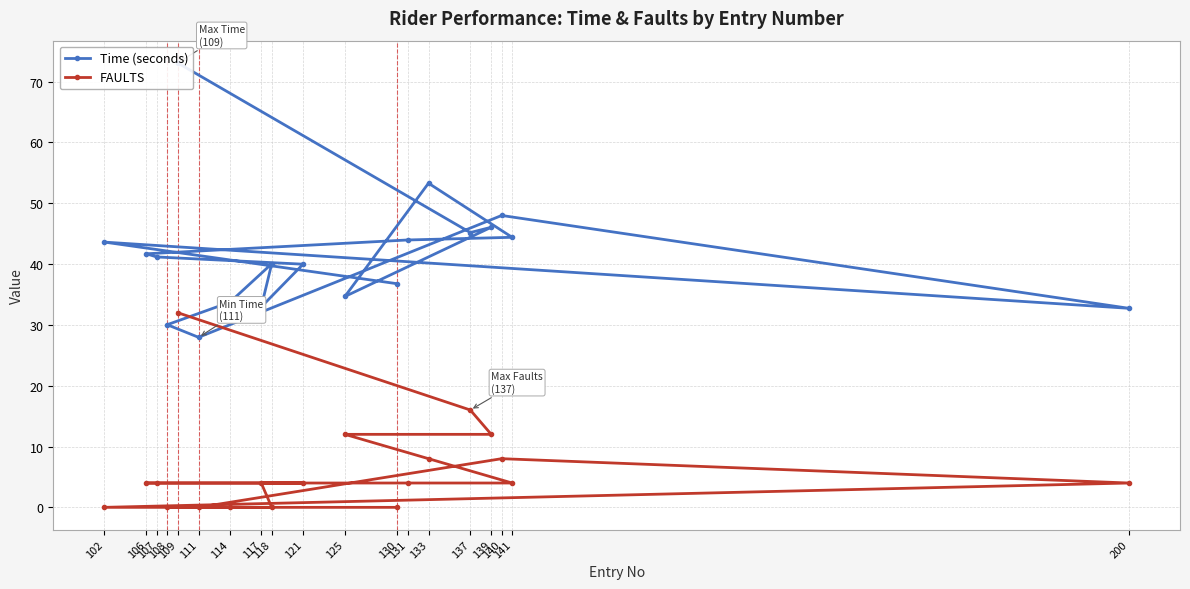

The value of FAULTS at 108 is -17.2. True or false?

False